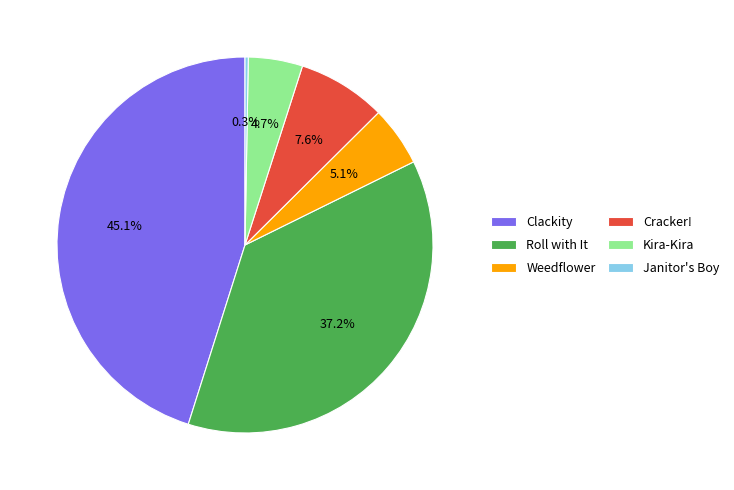

To the nearest percent, what is the average slice percentage?

17%